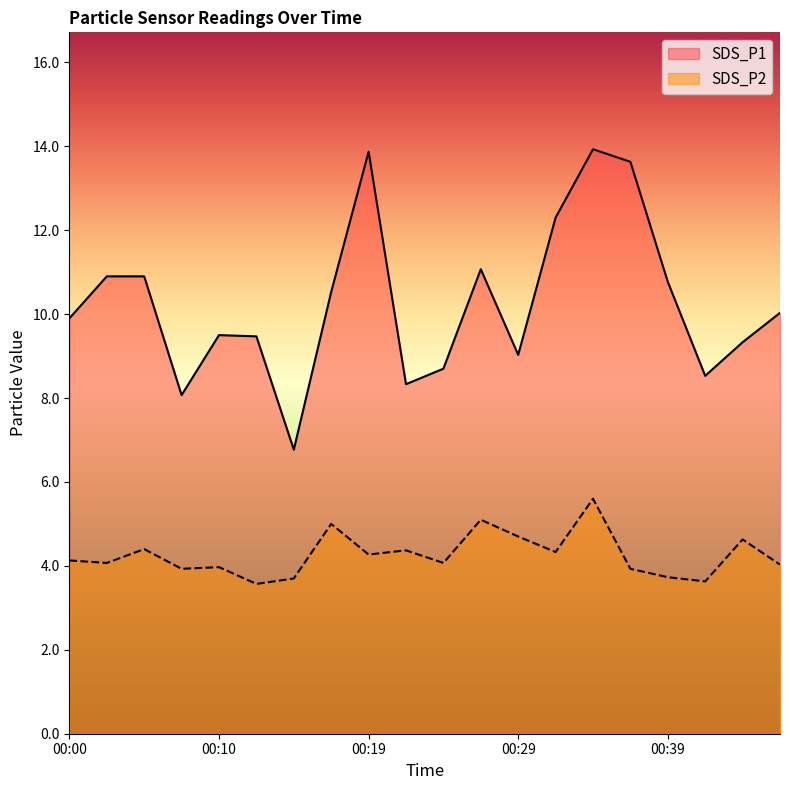

What is the average value of the SDS_P2 series?

4.3